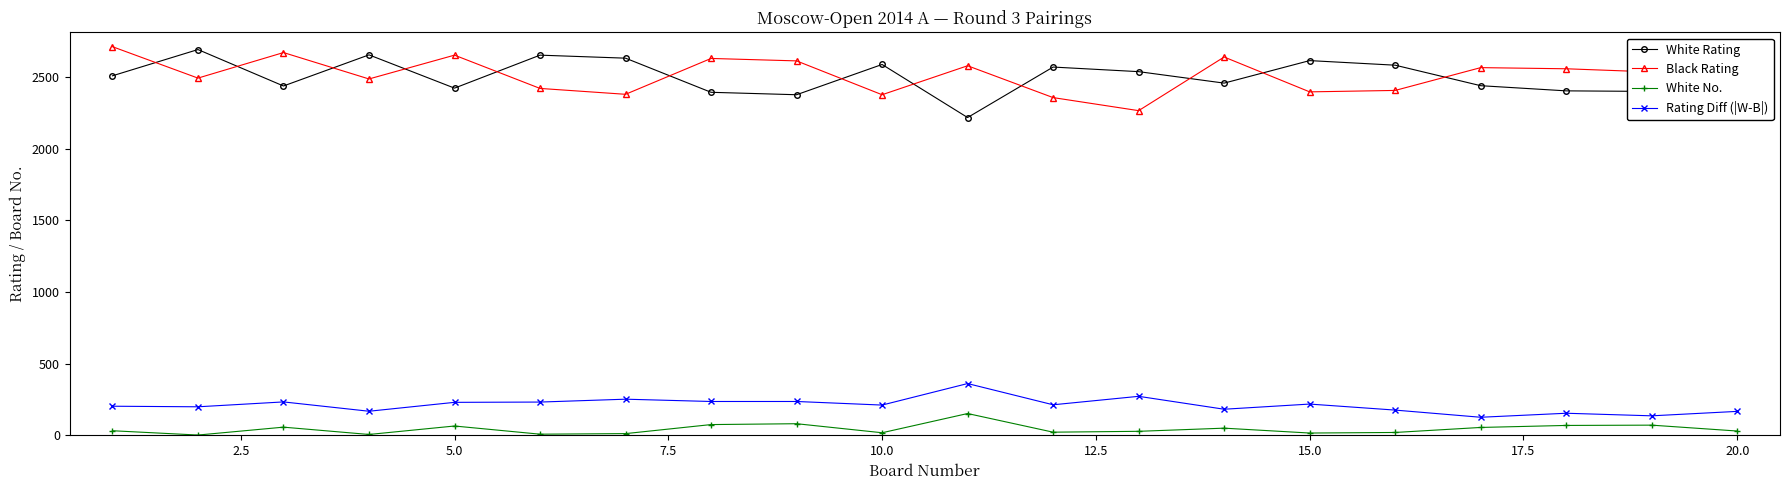

Which series has the largest range (max minus min)?

White Rating